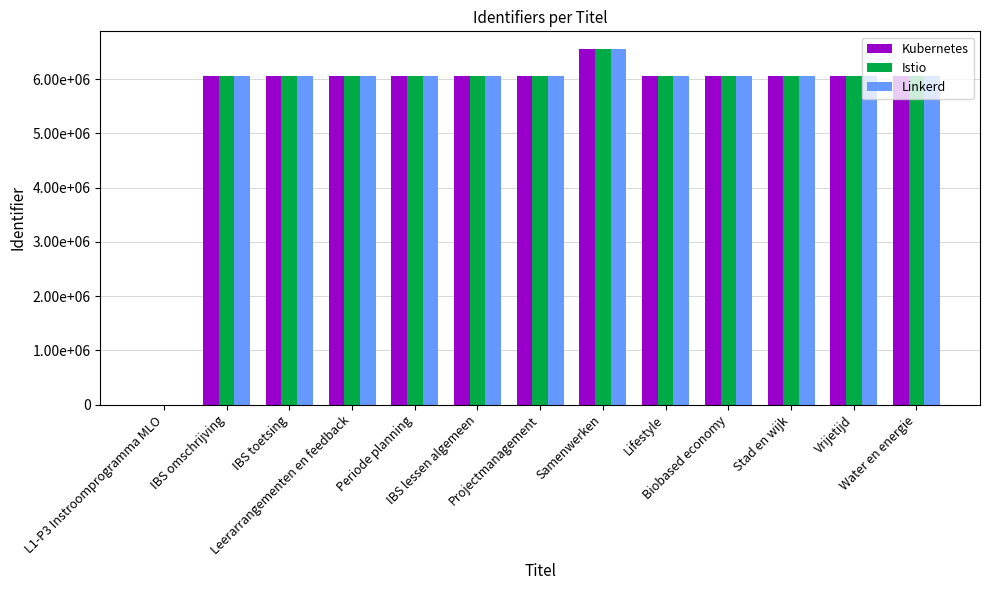

What are all the series names shown in the legend?

Kubernetes, Istio, Linkerd